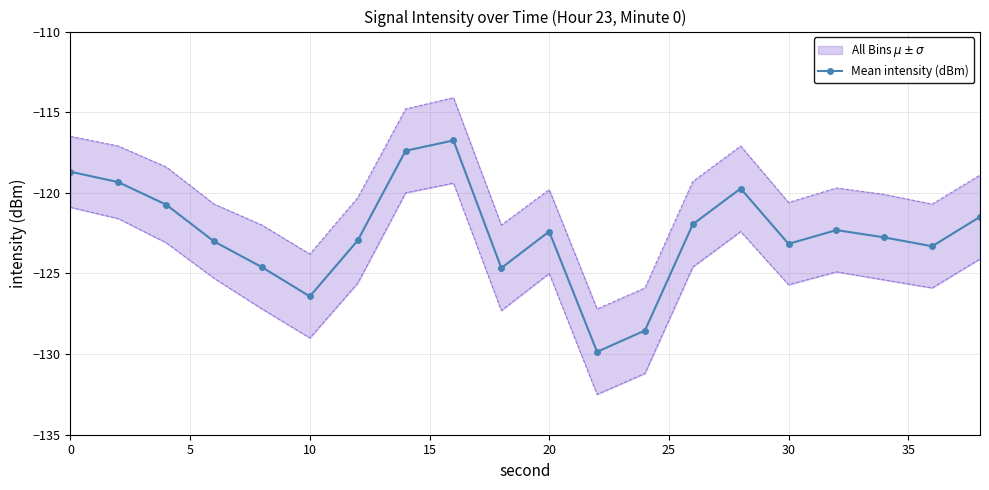

Reading left to right, transcribe all the data shown in this chart.

-118.7	-119.3	-120.7	-123.0	-124.6	-126.4	-123.0	-117.4	-116.8	-124.7	-122.4	-129.9	-128.5	-122.0	-119.7	-123.2	-122.3	-122.8	-123.3	-121.5